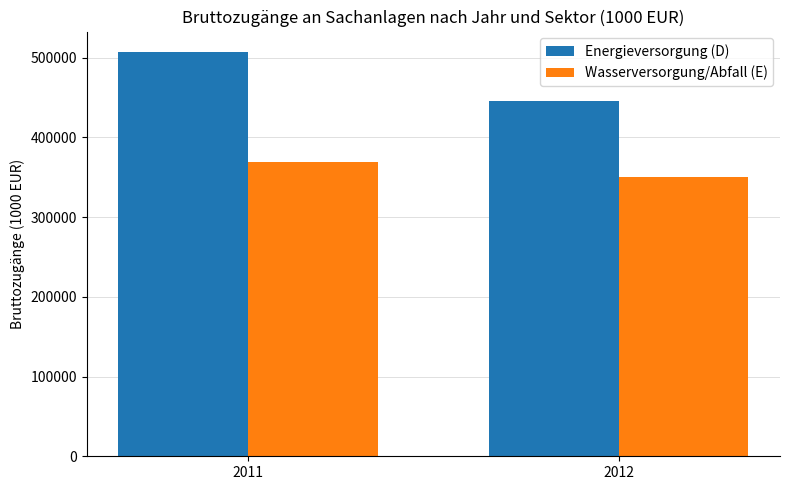

How many values in the Energieversorgung (D) series are below 507440?

1